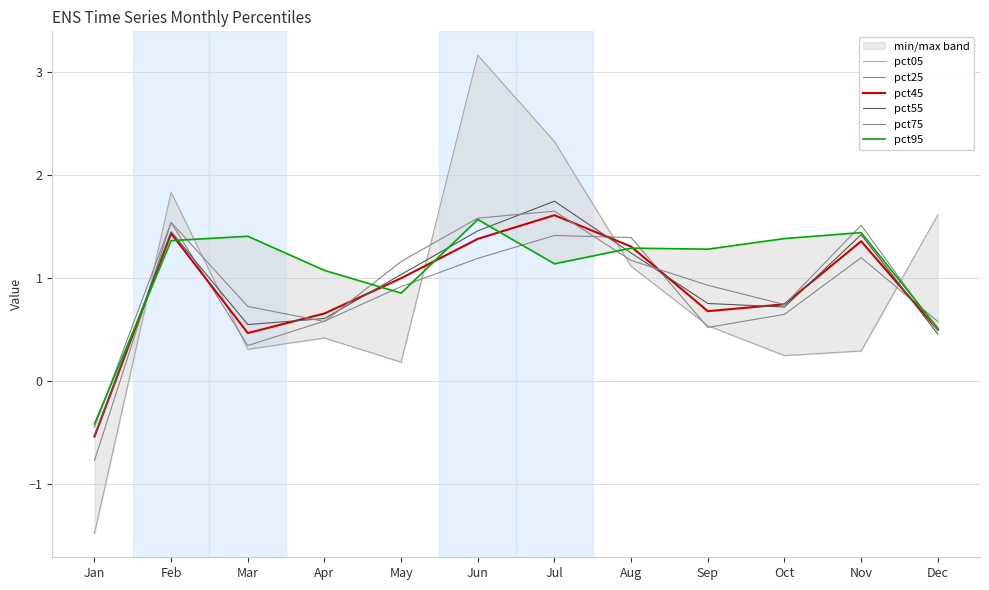

At which label does pct95 reach its peak?

Jun